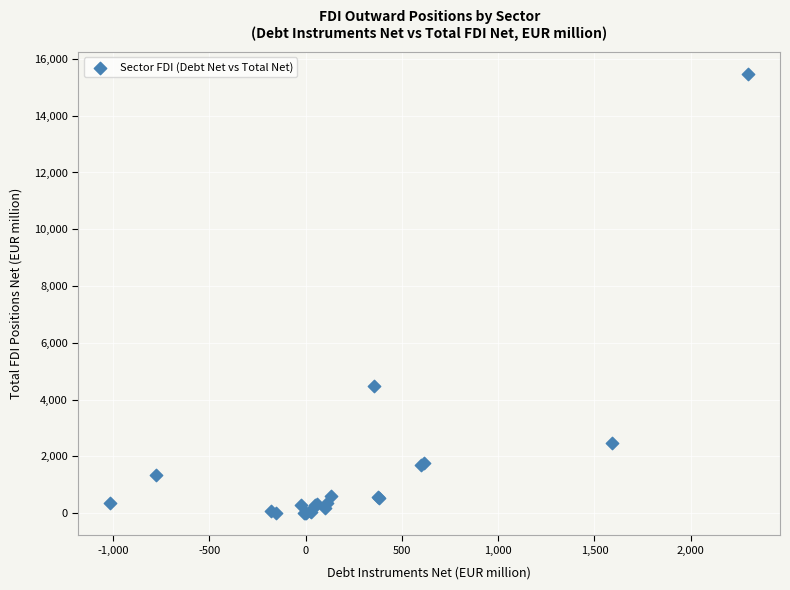

What Y value in the scatter plot is closest to 7733?

4467.3